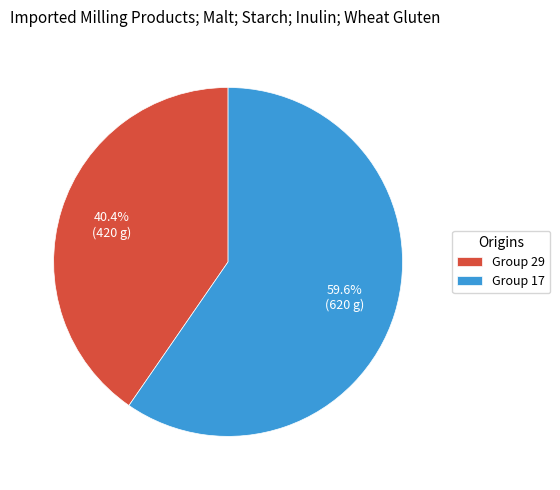

What is the largest slice in the pie chart?

Group 17